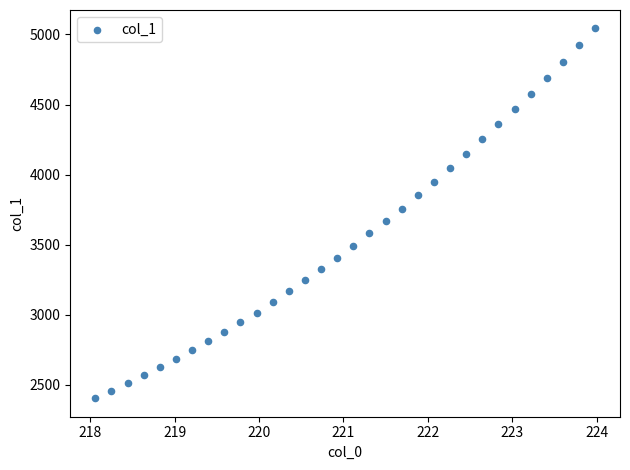

What is the range of Y values (max minus min)?

2638.6